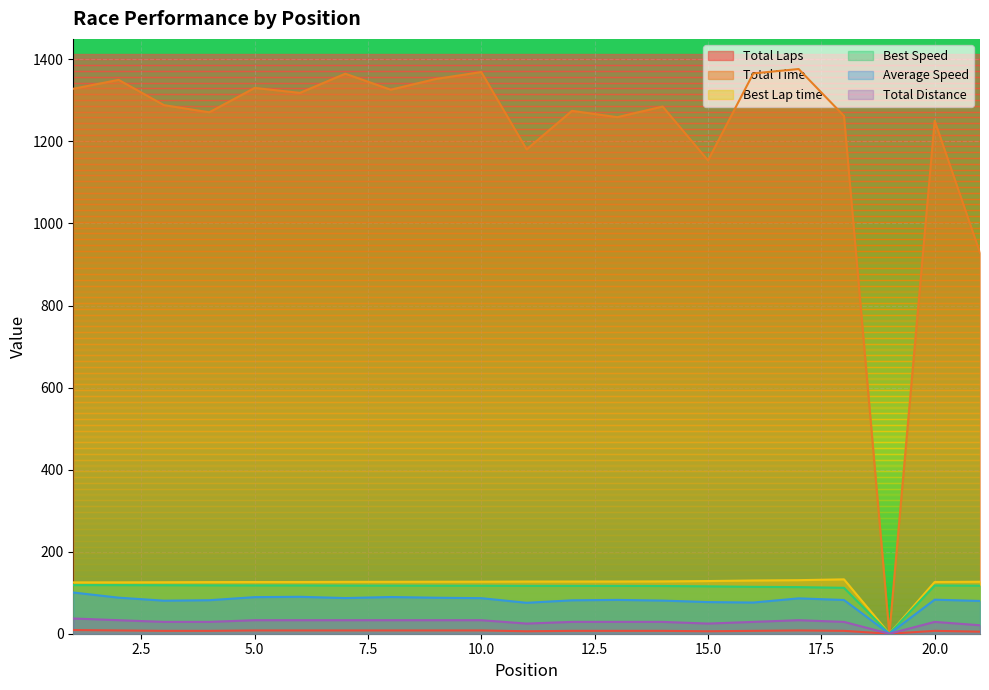

True or false: Best Speed and Total Time intersect in this chart.

False